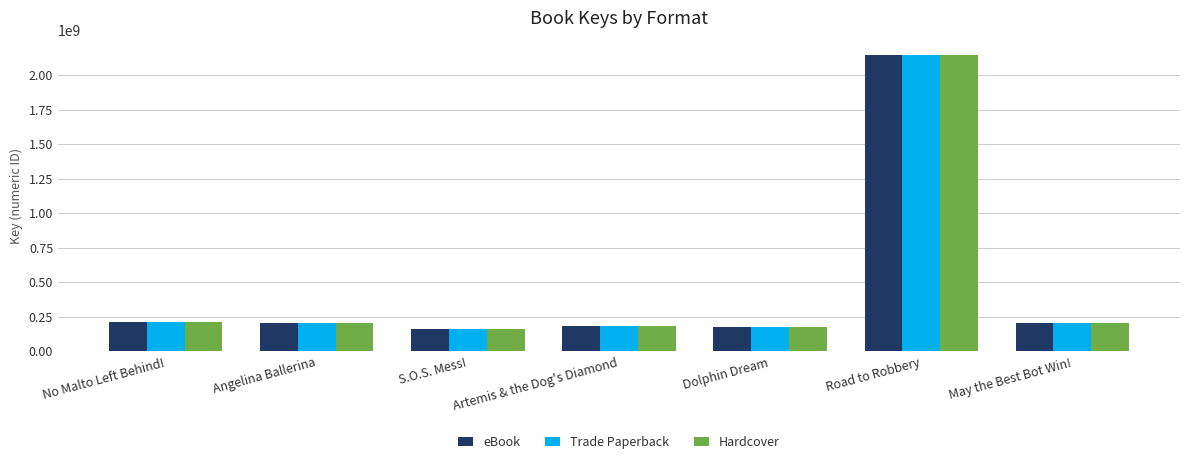

What is the sum of the Trade Paperback values at Dolphin Dream and No Malto Left Behind!?

388473209